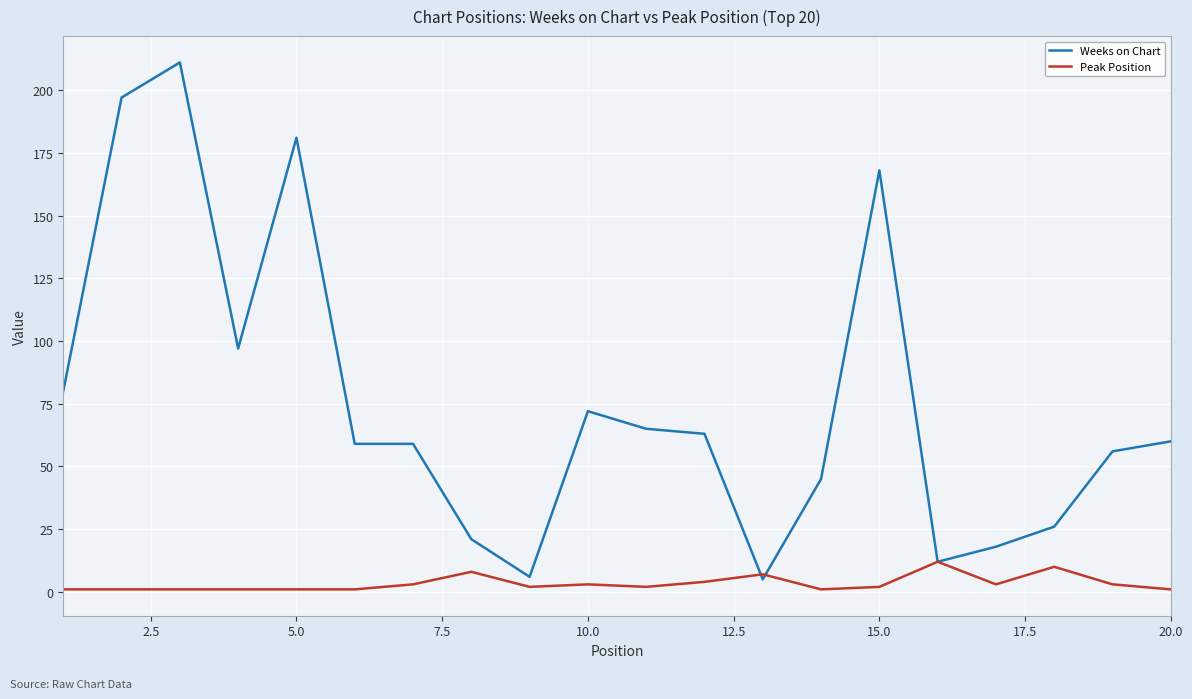

What is the minimum value shown in the chart?

1